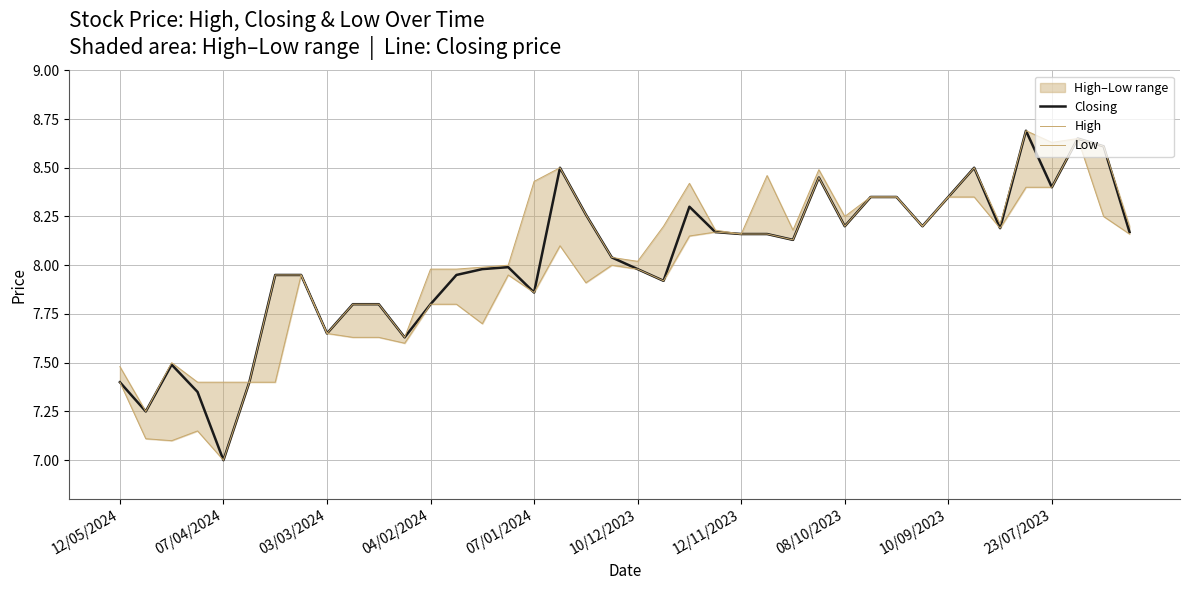

At which label does Closing reach its minimum?

07/04/2024